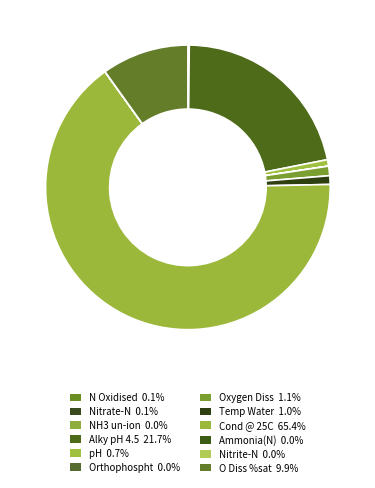

Which slice represents more than half of the pie?

Cond @ 25C